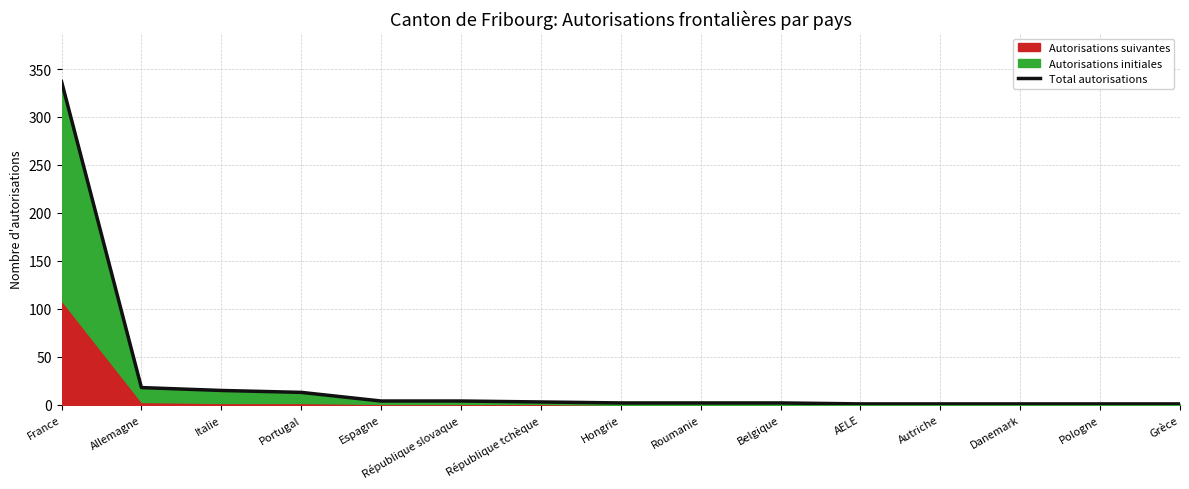

Which has a higher value, République slovaque or Hongrie?

République slovaque